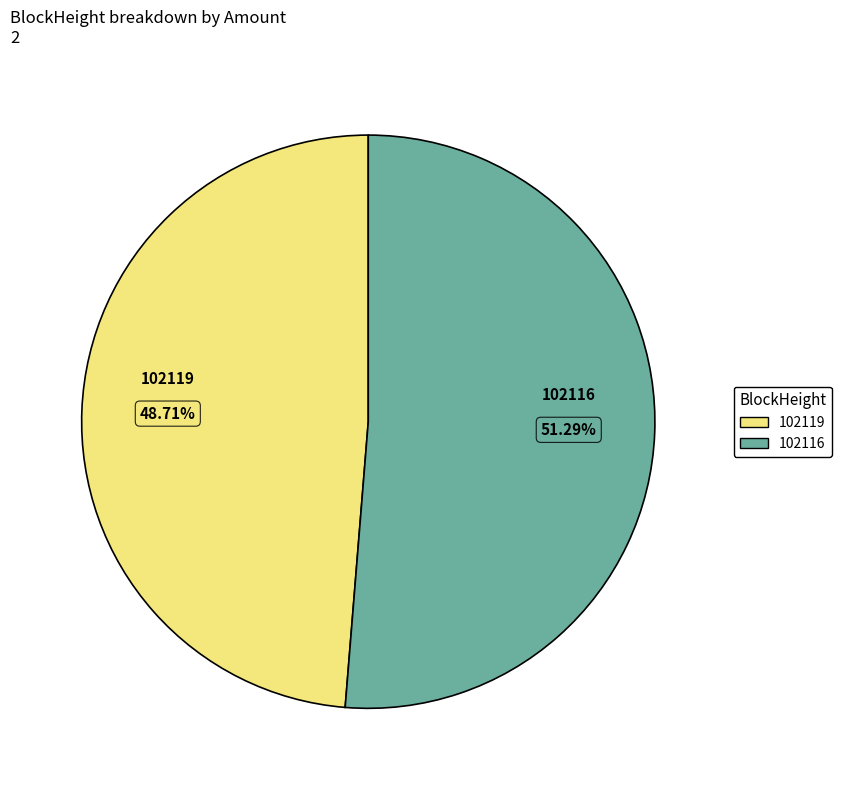

Which category has the biggest portion of the pie?

102116